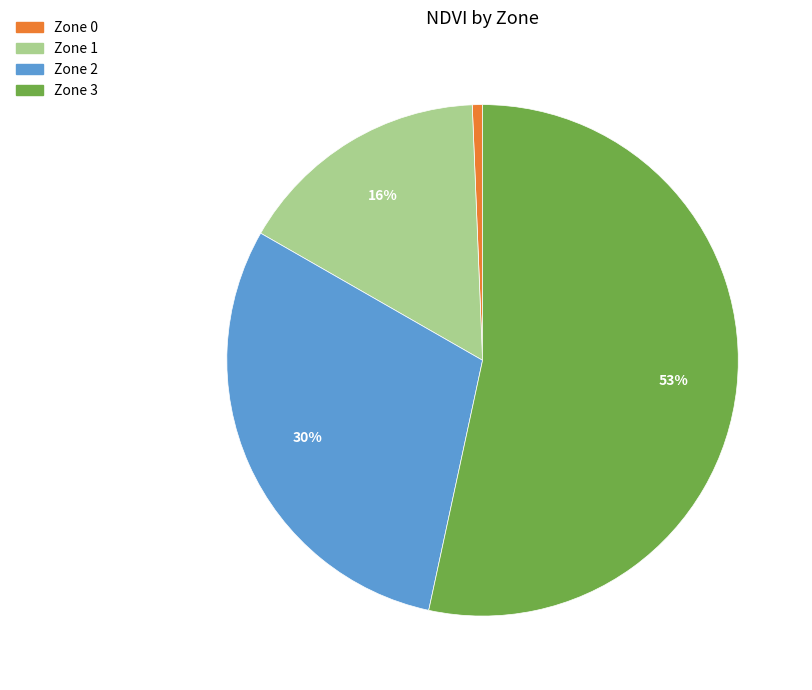

Does any single category account for the majority?

Yes